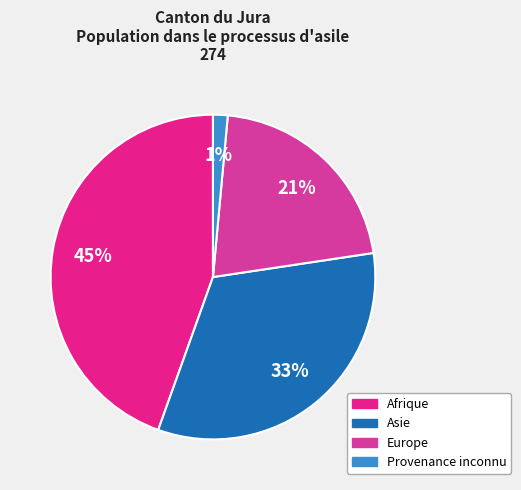

Between Afrique and Provenance inconnu, which is larger?

Afrique